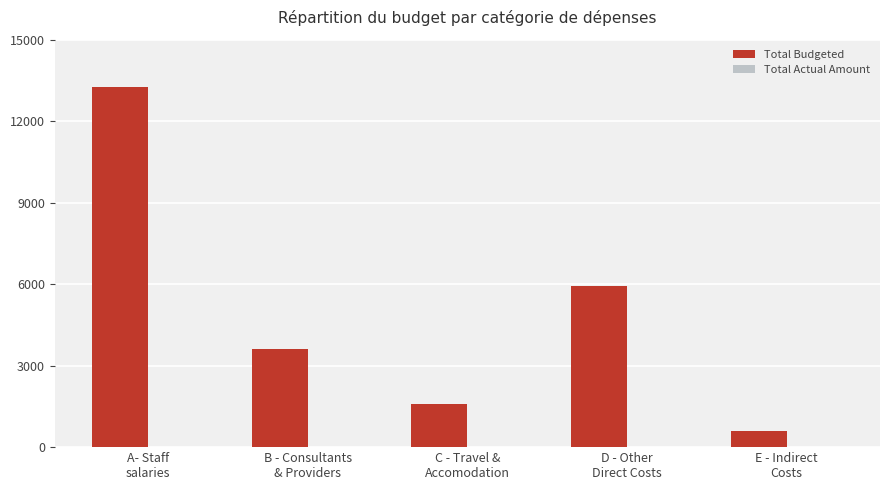

What is the maximum value shown in the chart?

13260